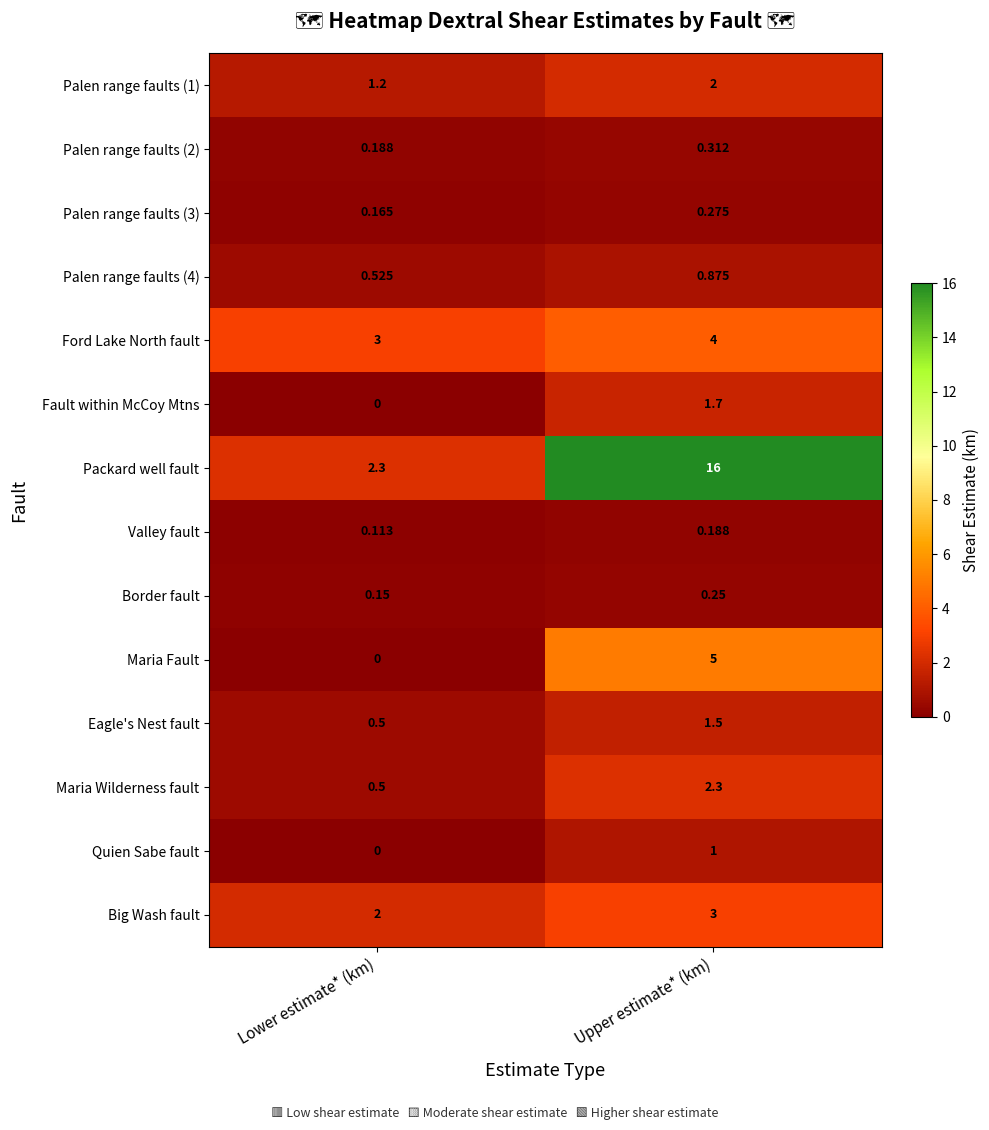

Which label corresponds to the smallest value in the chart?

Lower estimate* (km)